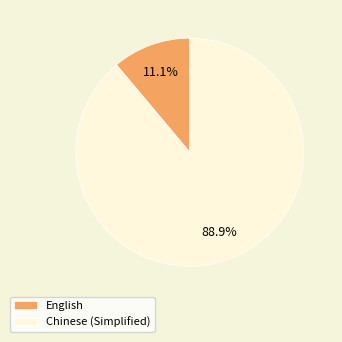

Which slice represents more than half of the pie?

Chinese (Simplified)